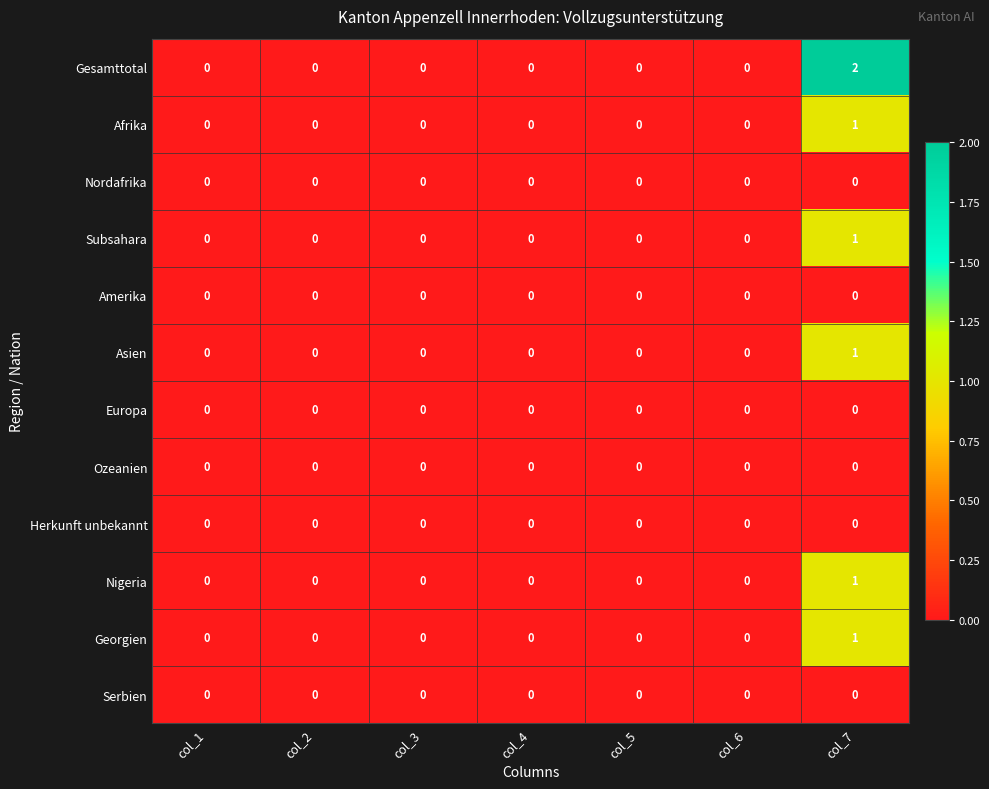

The value of Amerika at col_7 is 0. True or false?

True